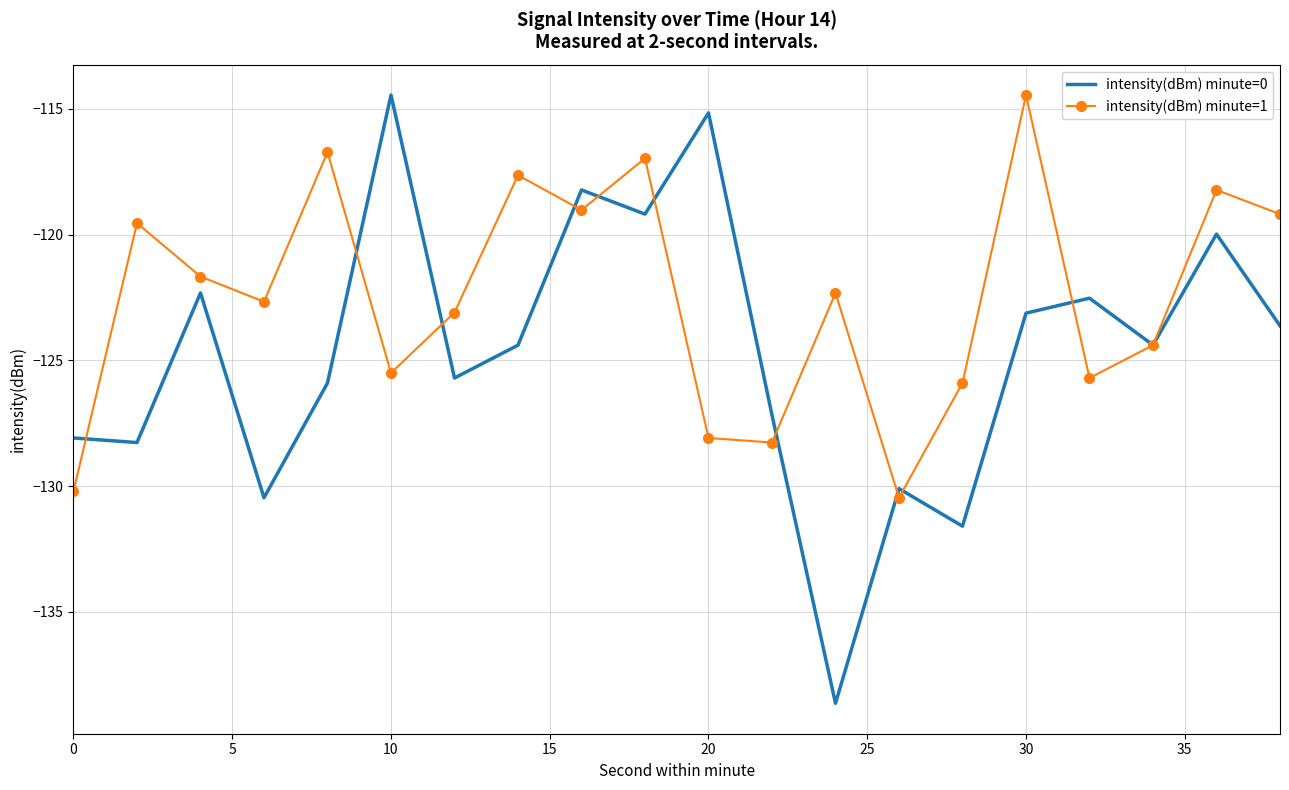

What is the minimum value shown in the chart?

-138.6